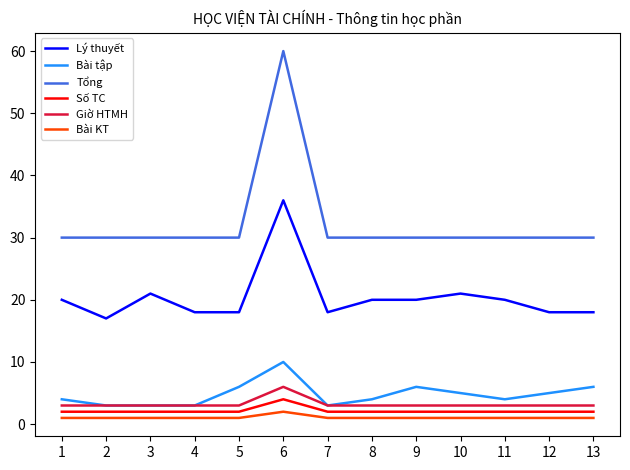

Is the value of Bài KT at 3 greater than the value of Tổng at 7?

No